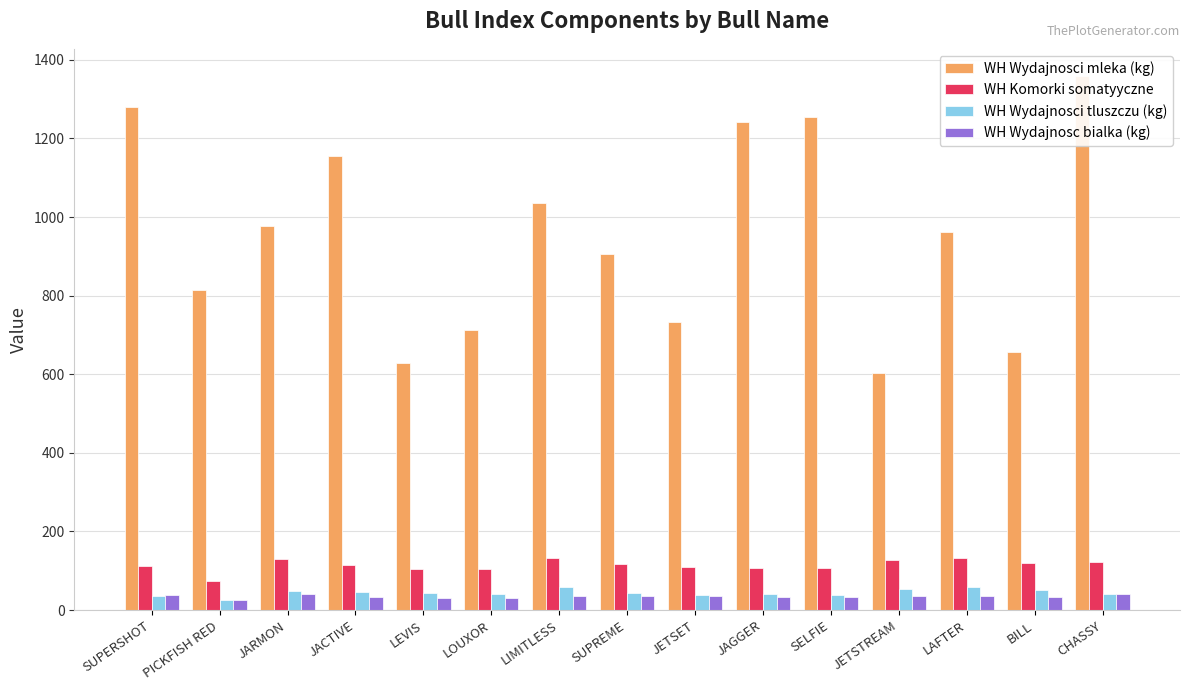

How many groups of bars are there?

15